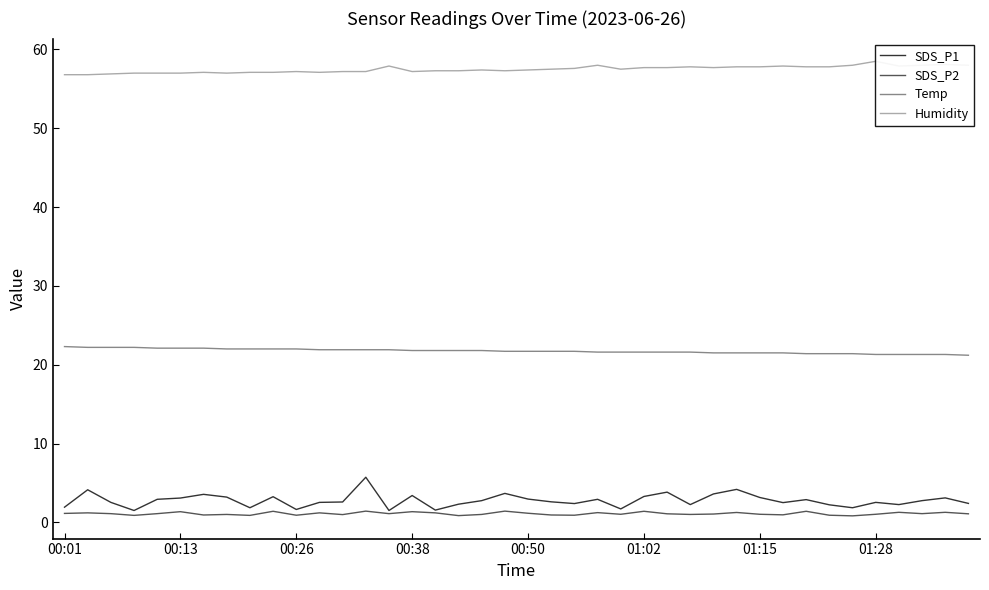

How many values in the SDS_P1 series exceed 2?

32